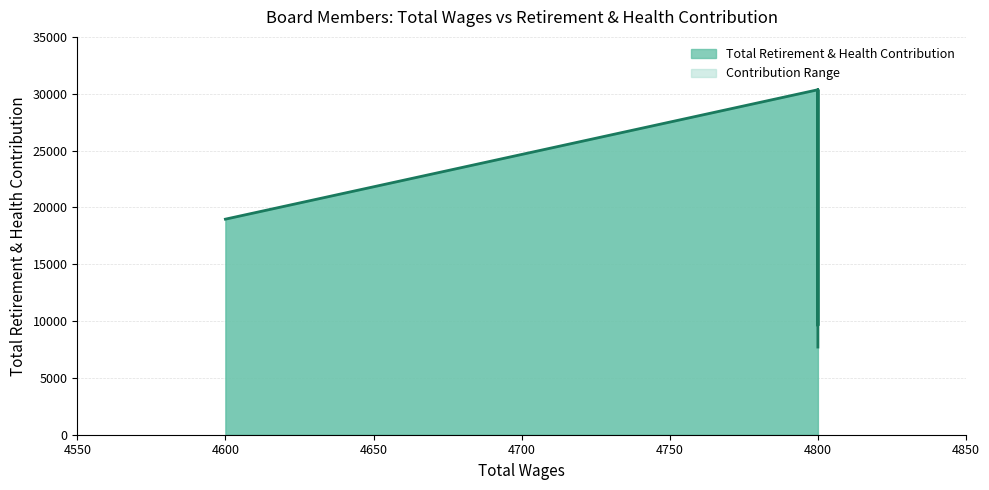

How many interior local peaks (higher than both neighbors) does the data have?

2